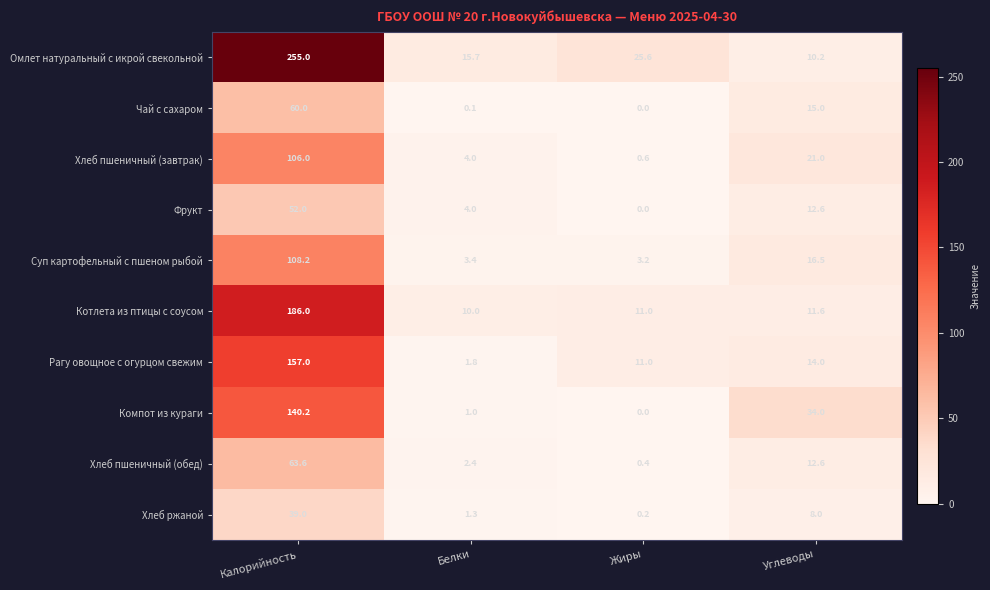

What is the greatest value displayed?

255.0